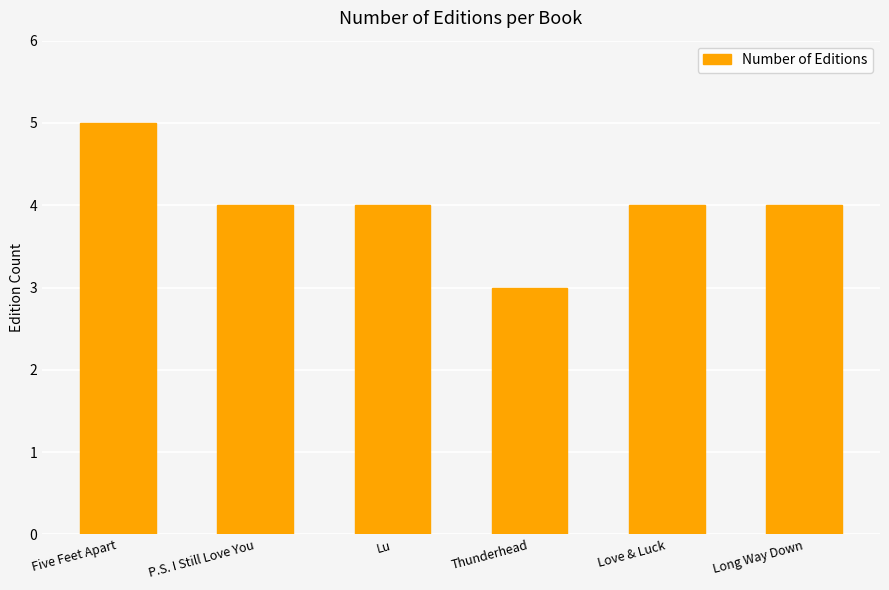

Count the values in the range 4 to 5.

5